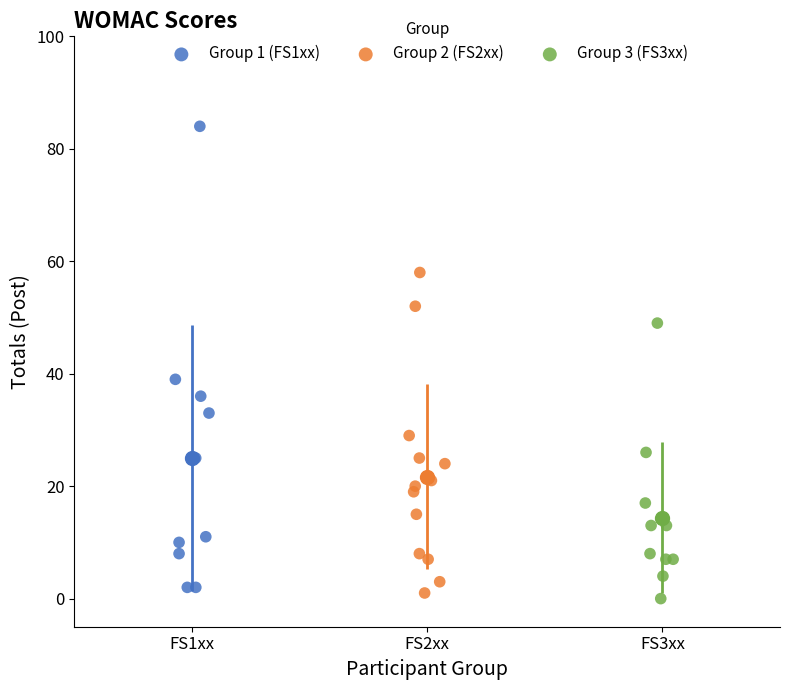

Which series reaches the maximum Y coordinate?

Group 1 (FS1xx)